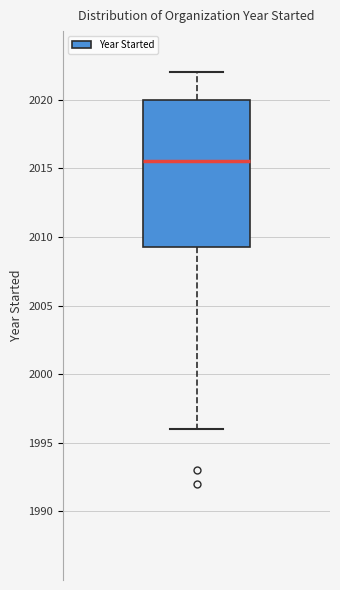

Transcribe this box plot: give where the median line is, the range the box spans, and where the two whiskers end, as read against the y-axis. The values are not printed on the chart, so give them approximately, as read against the axis.

median 2015.5, box 2009.5 to 2020.0, whiskers 1996.0 to 2022.0